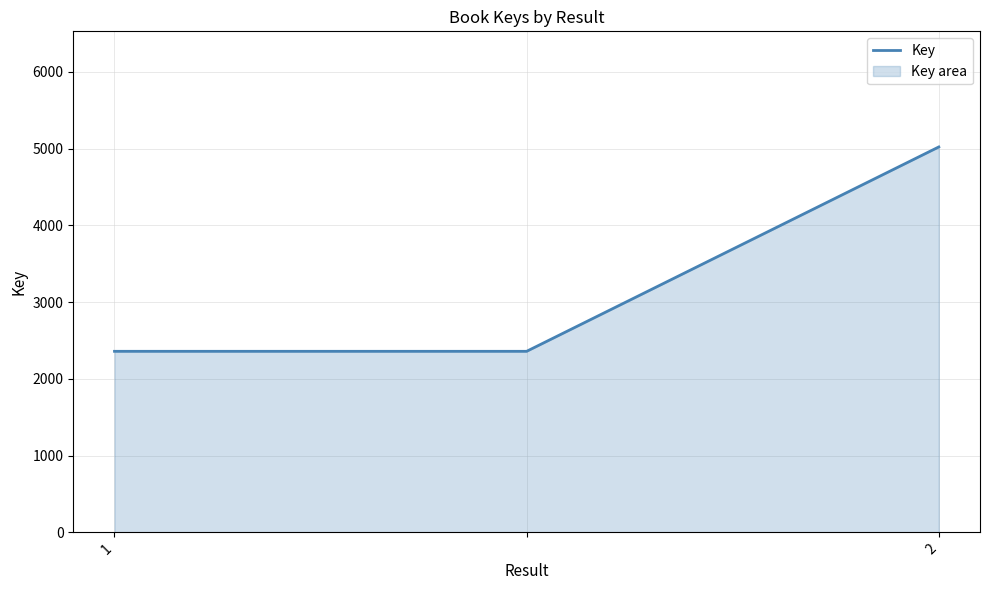

What is the sum of all values?

9740